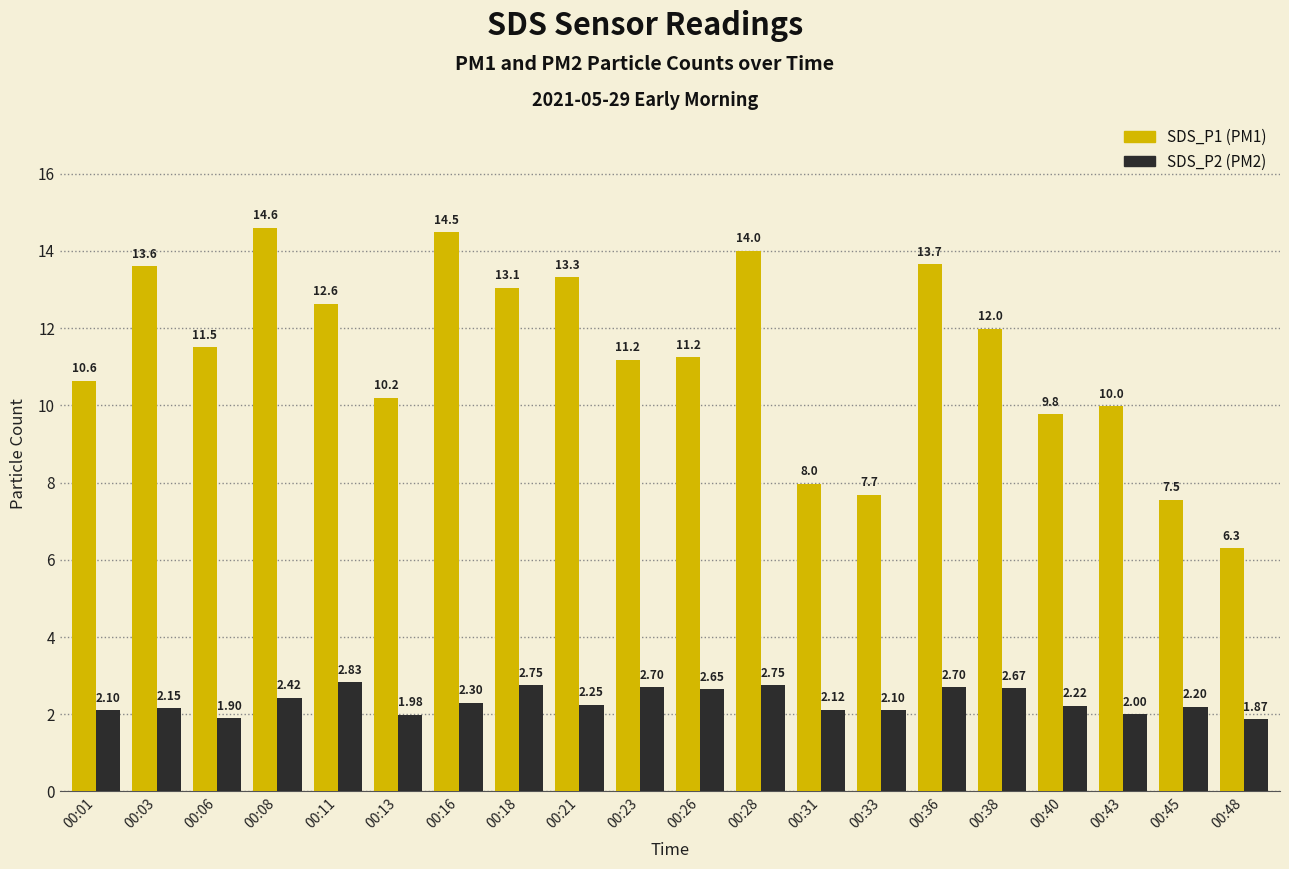

Are the bars grouped side by side (vs. stacked)?

Yes